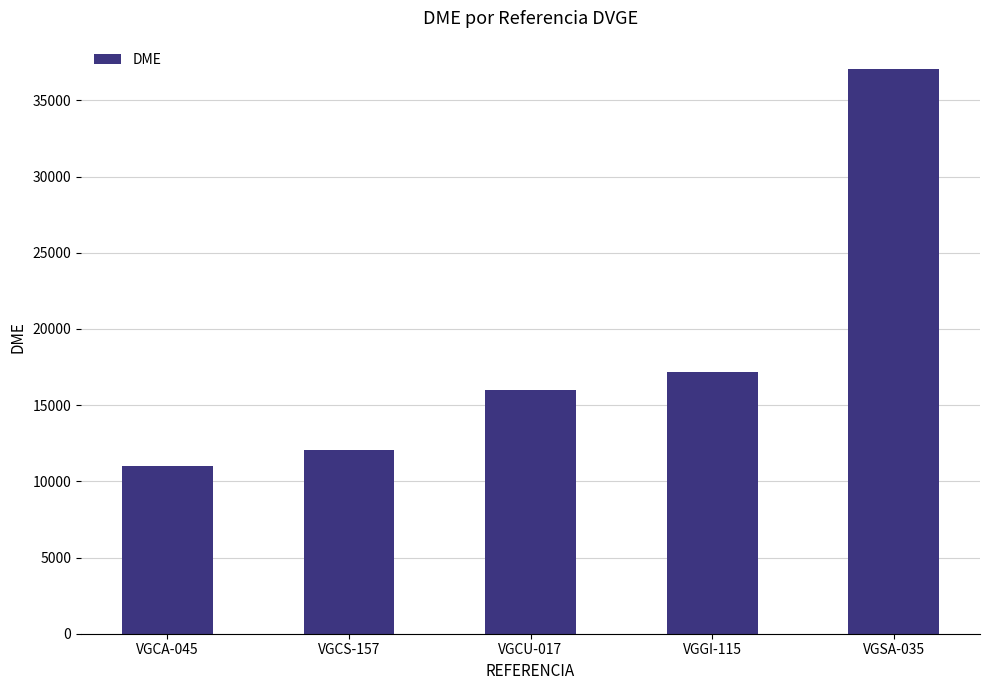

List the labels in order of value, smallest first.

VGCA-045, VGCS-157, VGCU-017, VGGI-115, VGSA-035